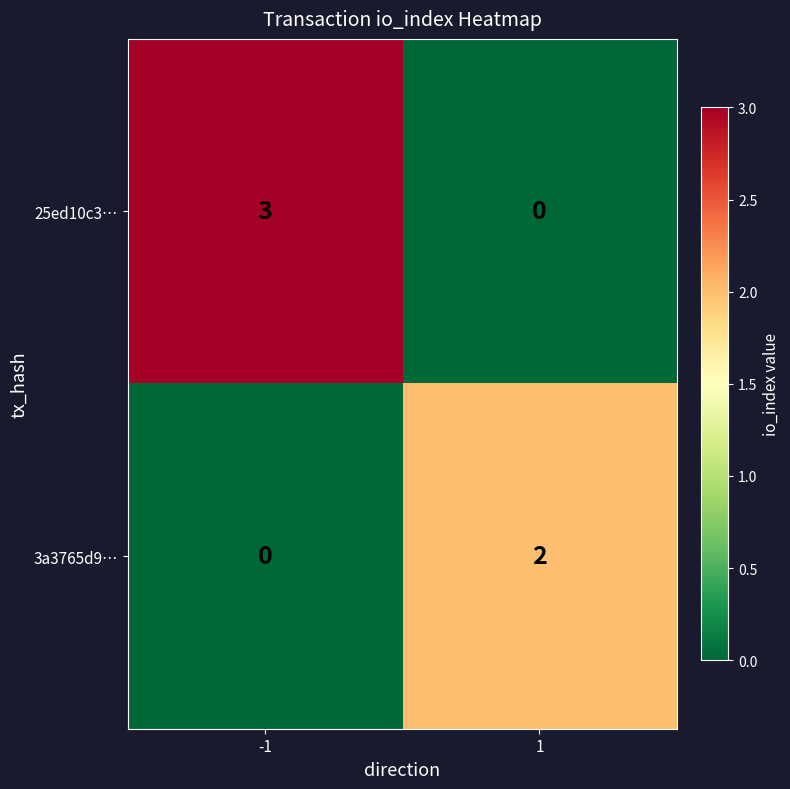

At how many categories does at least one series exceed 1?

2